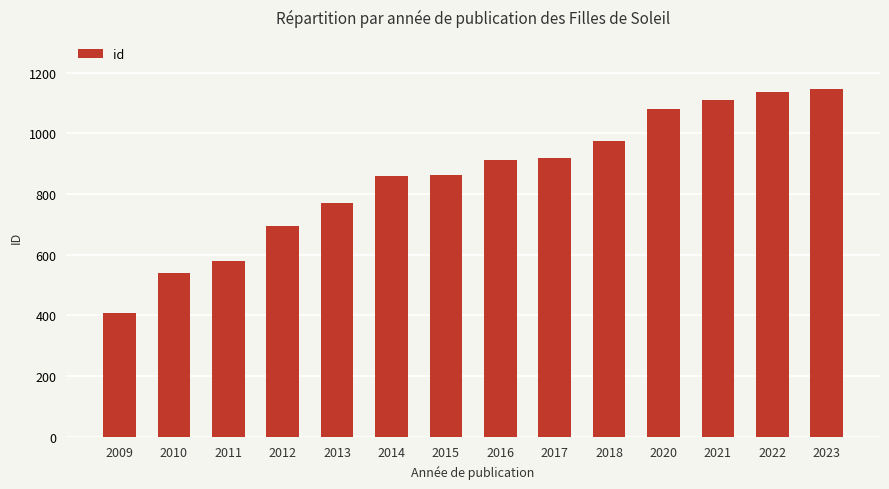

Between 2013 and 2012, which is larger?

2013